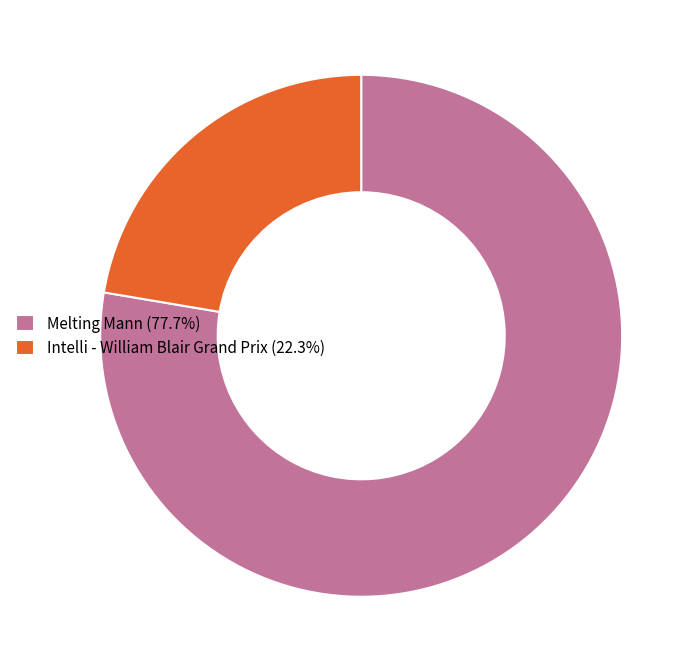

How many segments does this pie chart have?

2